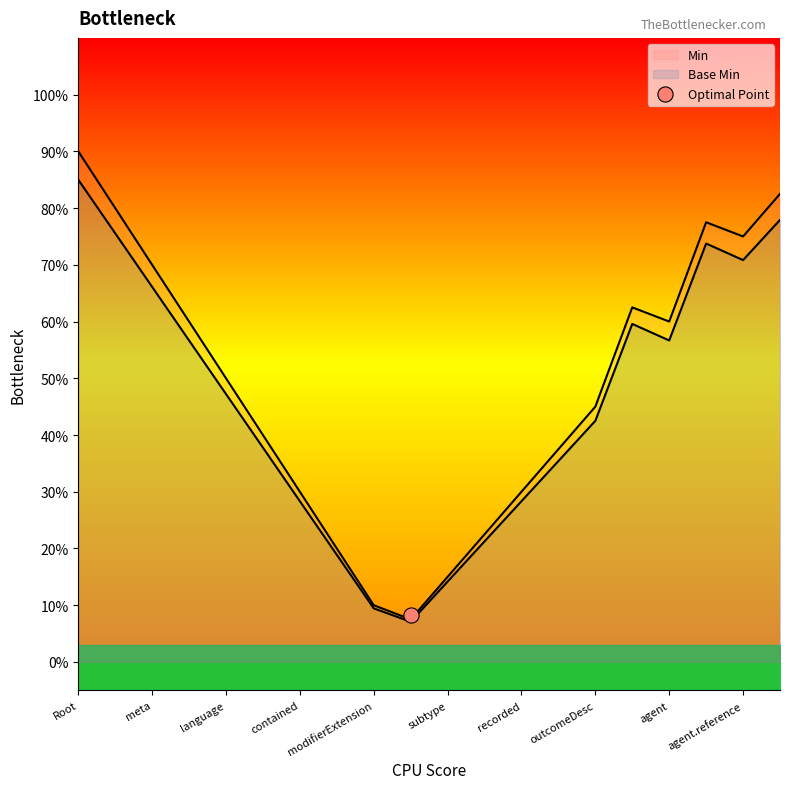

Which series contains the lowest Y value?

Min